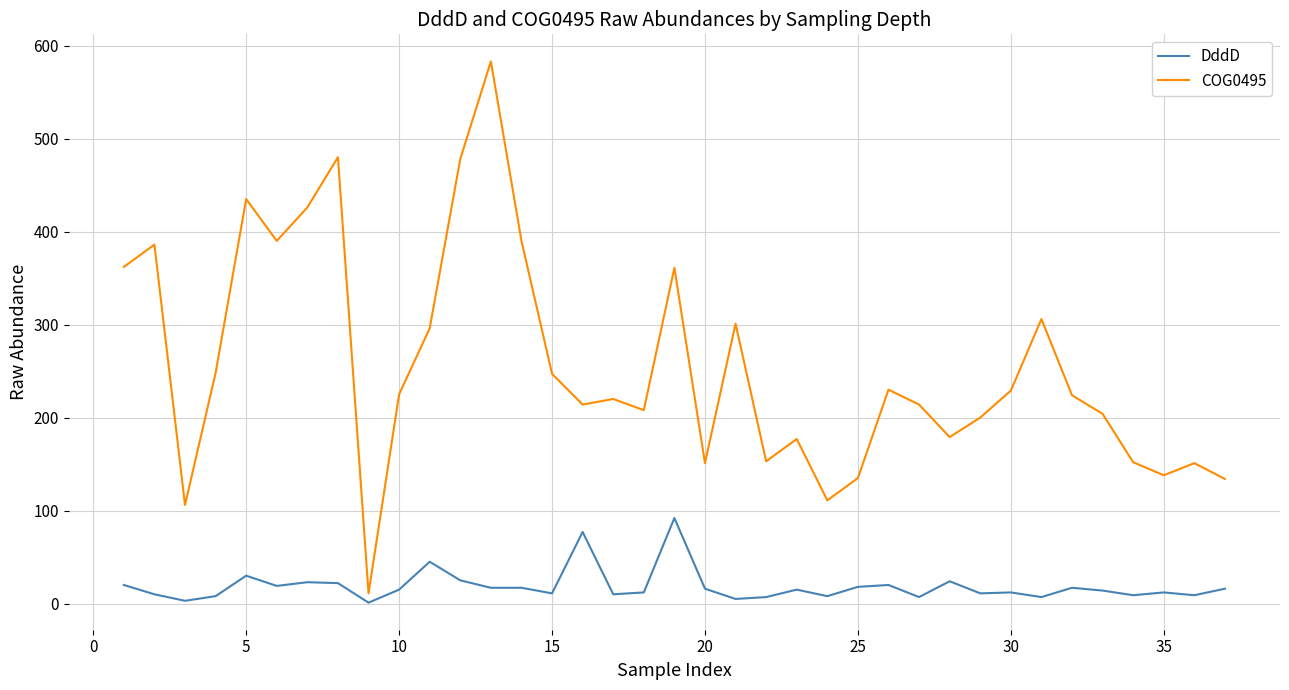

What is the highest value of the DddD series?

92